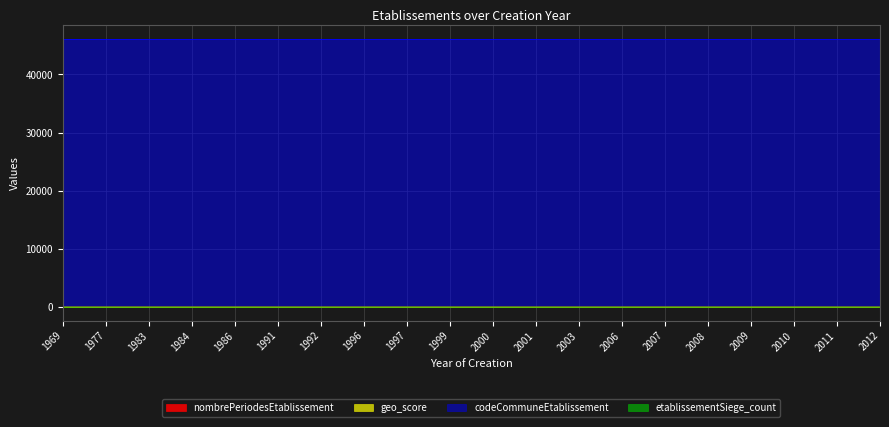

Which series has the largest total across all categories?

codeCommuneEtablissement